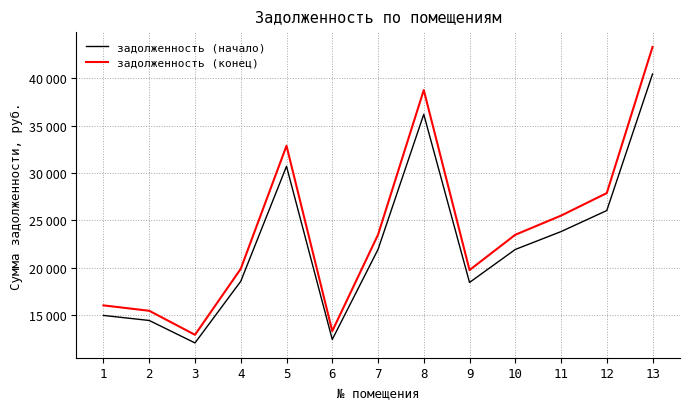

What is the value of the задолженность (конец) point at the 3rd from the left?

12962.1